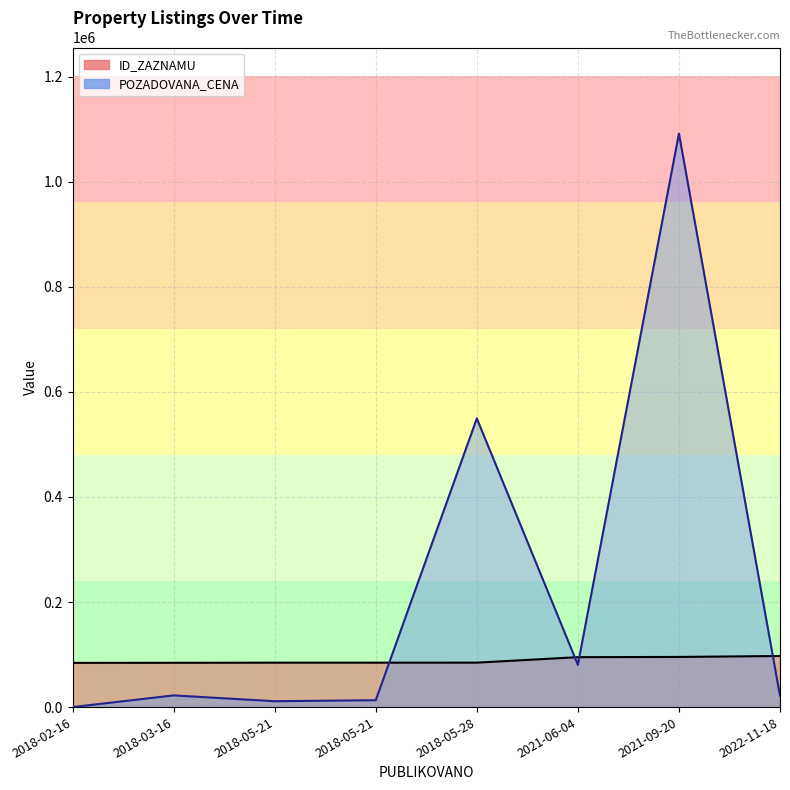

What is the difference between the second highest and minimum values in the ID_ZAZNAMU series?

11263